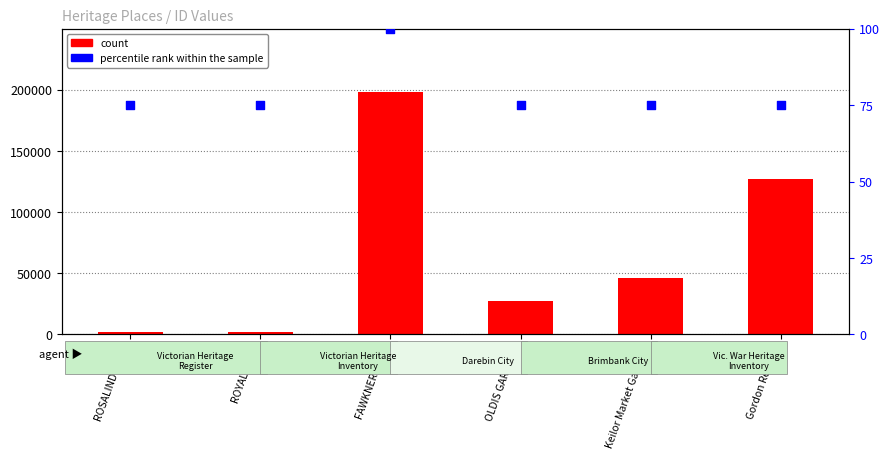

What is the total value across all series at Gordon Reserve?

126857